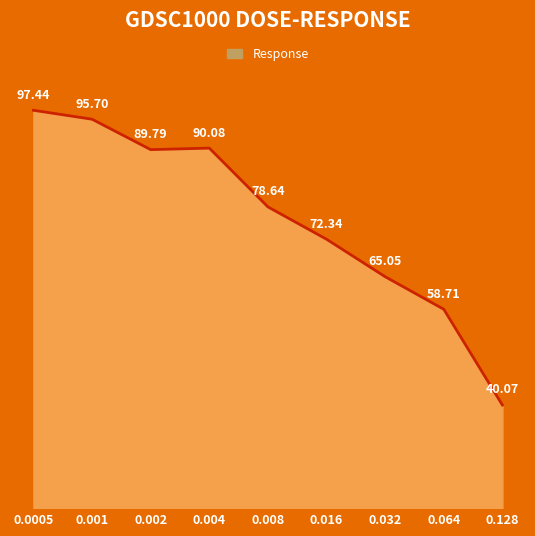

At which label does the data first exceed 78?

0.0005